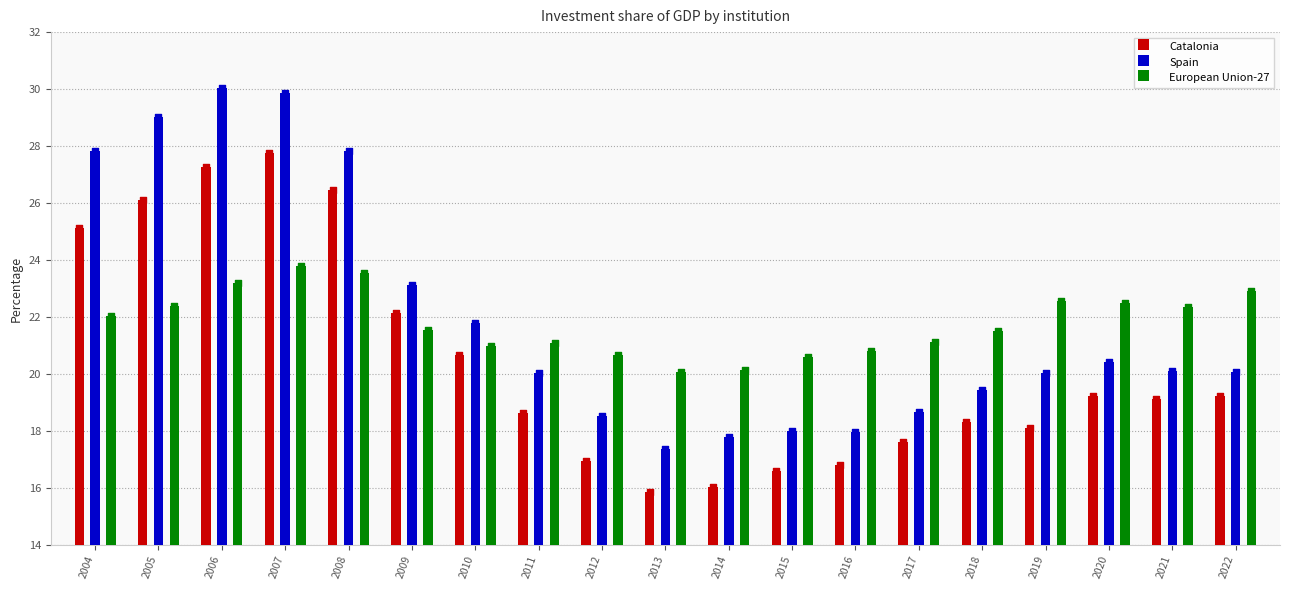

Which series contains the highest Y value?

Spain